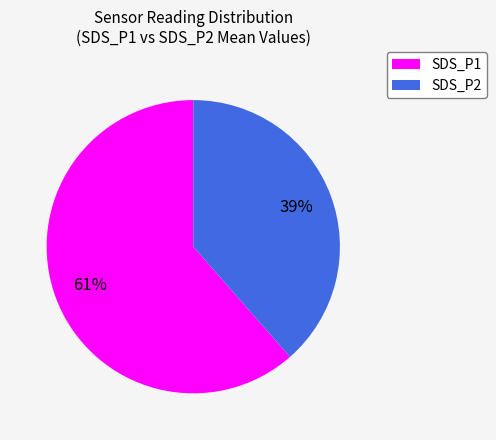

Rank the categories by value from lowest to highest.

SDS_P2, SDS_P1